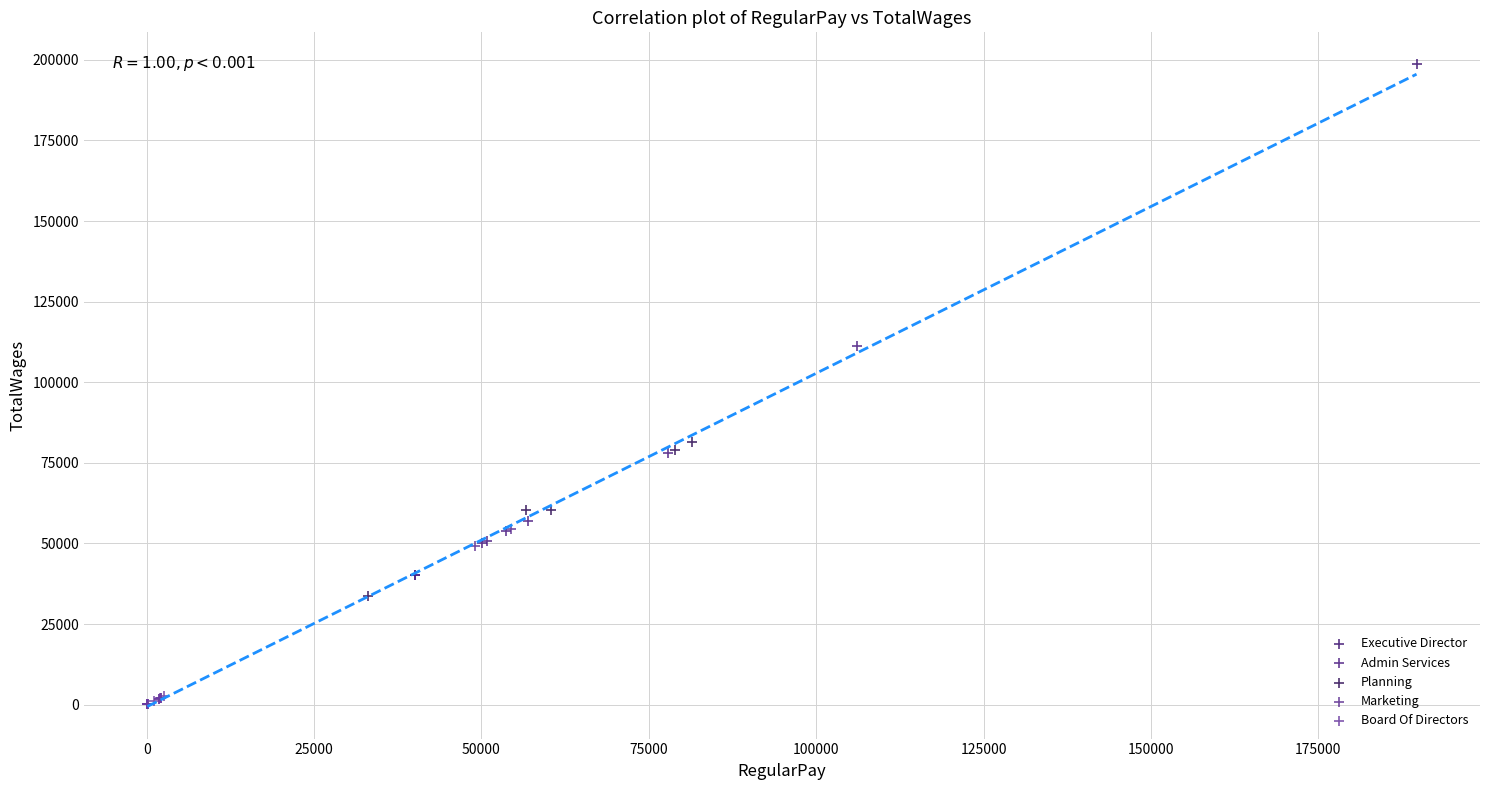

Which series contains the lowest Y value?

Board Of Directors